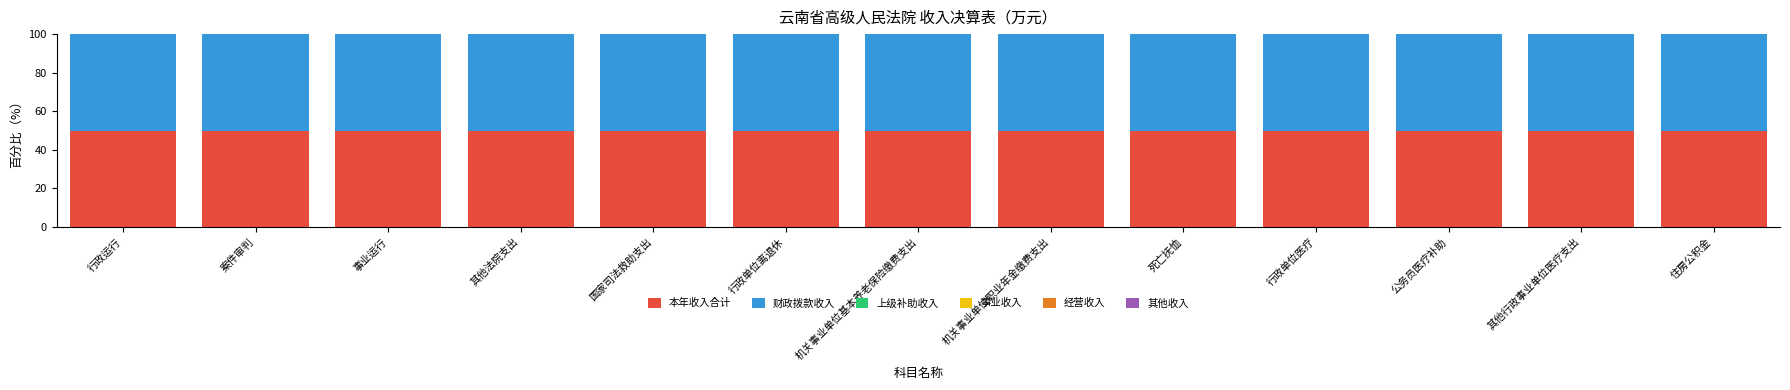

What is the total value across all series at 行政单位医疗?

100.0